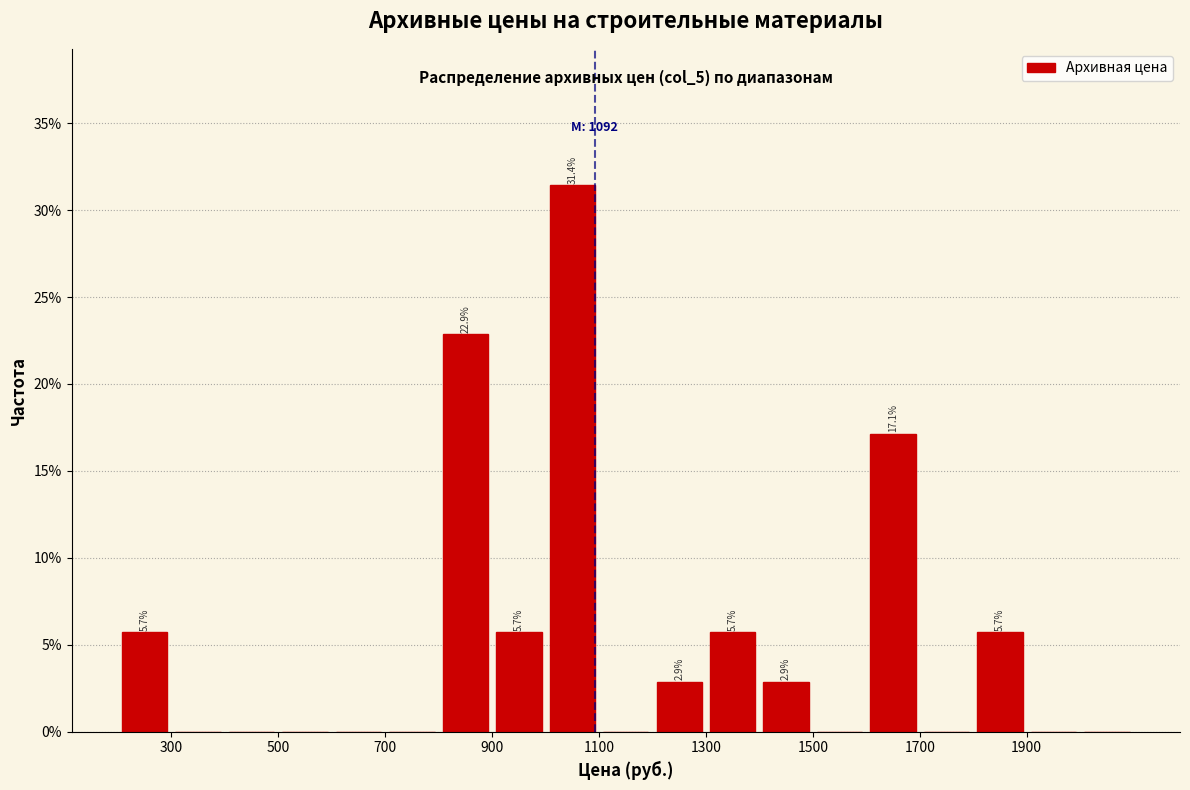

Which range on the x-axis has the tallest bar?

1000 to 1100